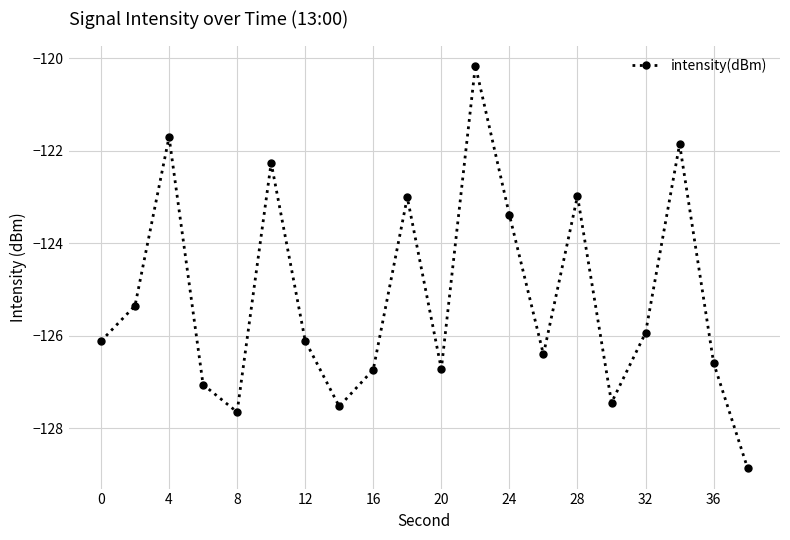

Is this an area chart (filled region under the line)?

No